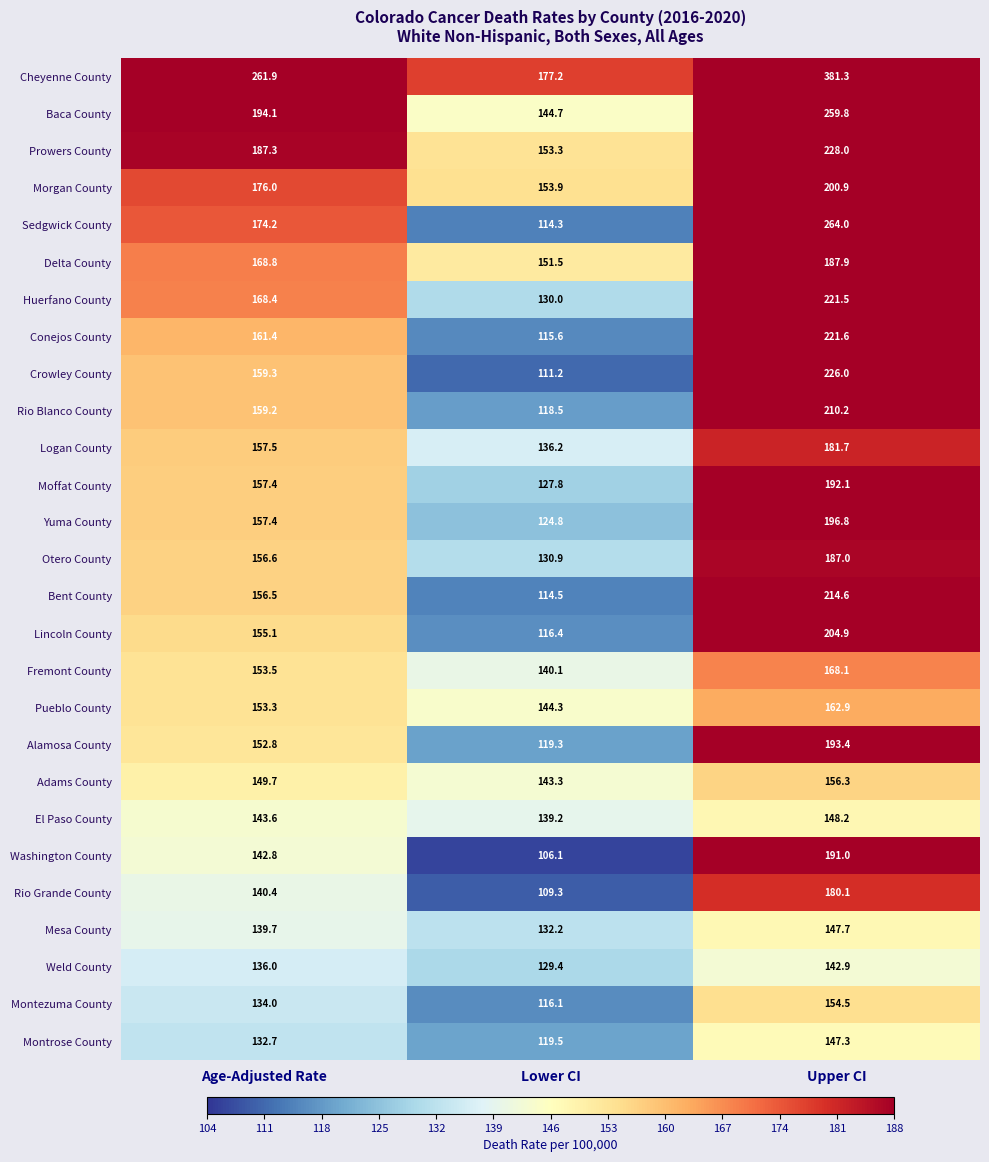

Rank the series by their maximum value, from highest to lowest.

Cheyenne County, Sedgwick County, Baca County, Prowers County, Crowley County, Conejos County, Huerfano County, Bent County, Rio Blanco County, Lincoln County, Morgan County, Yuma County, Alamosa County, Moffat County, Washington County, Delta County, Otero County, Logan County, Rio Grande County, Fremont County, Pueblo County, Adams County, Montezuma County, El Paso County, Mesa County, Montrose County, Weld County